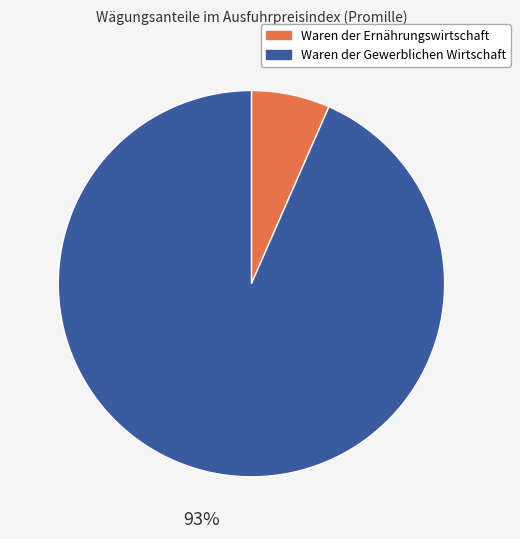

To the nearest percent, what percentage of the pie is Waren der Gewerblichen Wirtschaft?

93%